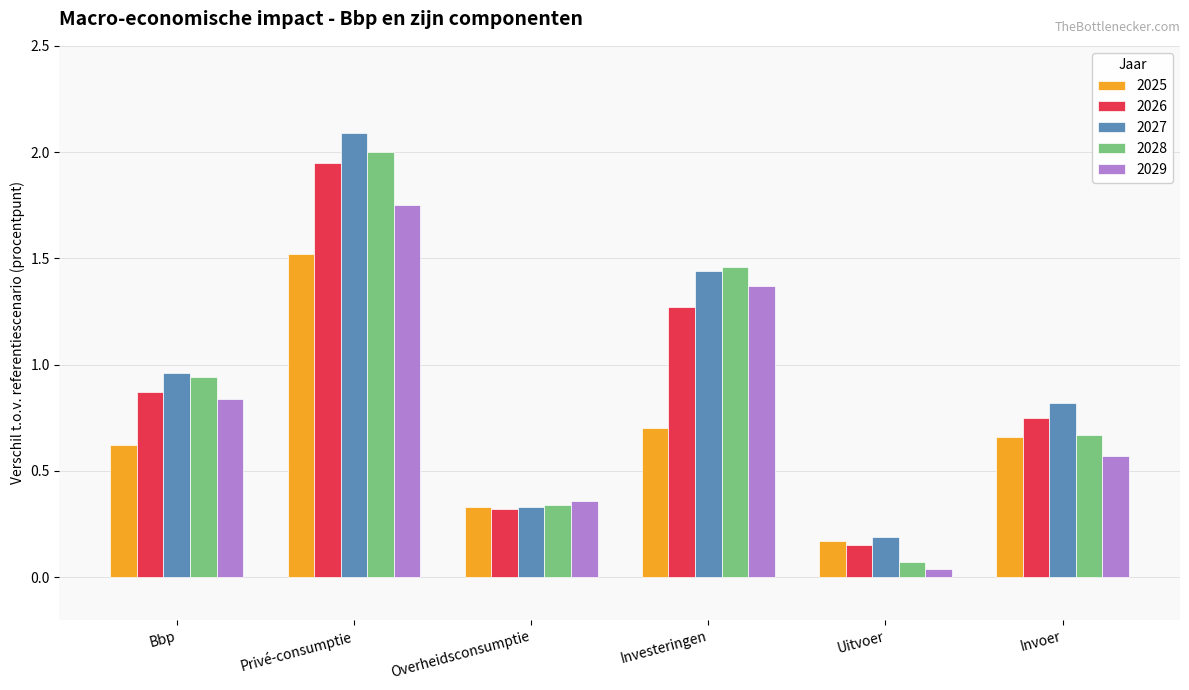

True or false: 2027 has a value of 0.8 at Invoer.

True